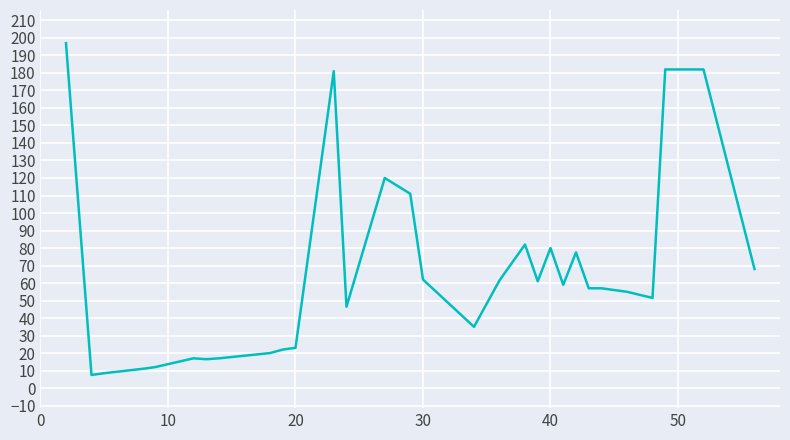

True or false: the data has more than 1 interior local peaks.

True